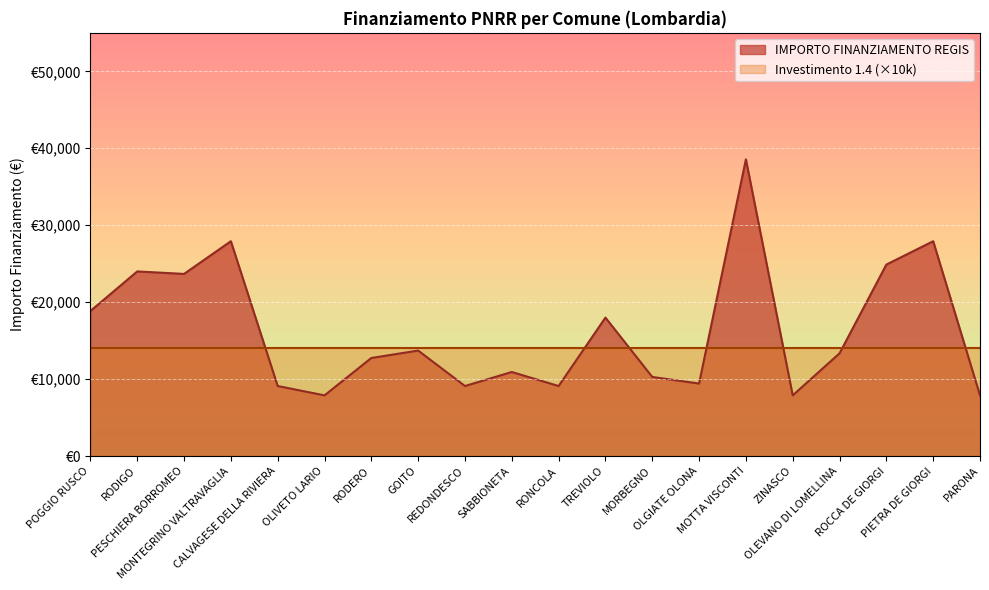

Where is the data nearest to the value 23228?

PESCHIERA BORROMEO